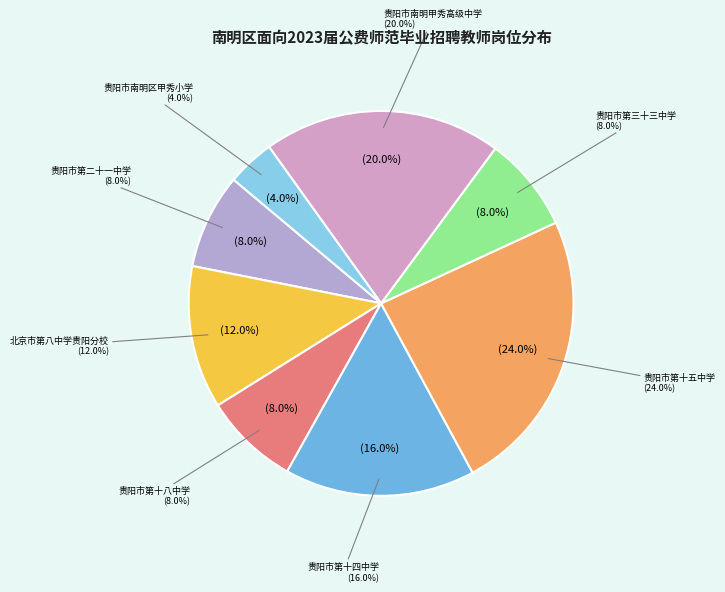

What percentage is the 贵阳市第三十三中学 slice, to the nearest percent?

8%